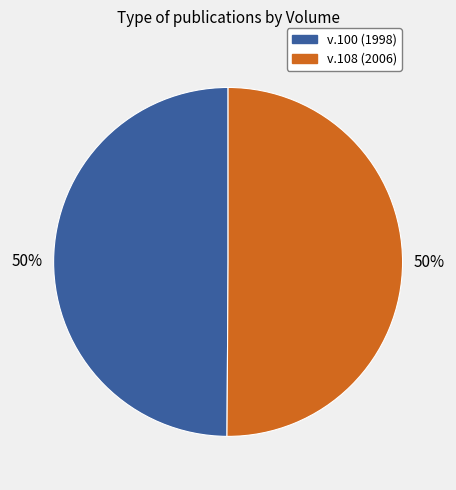

How many segments does this pie chart have?

2